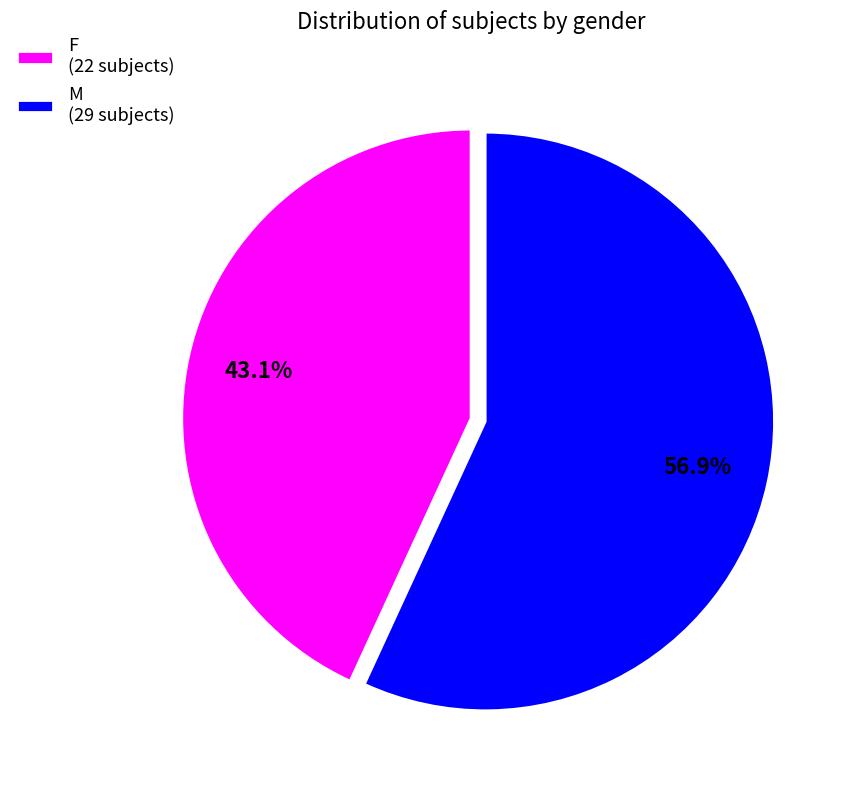

What percentage is the F slice, to the nearest percent?

43%